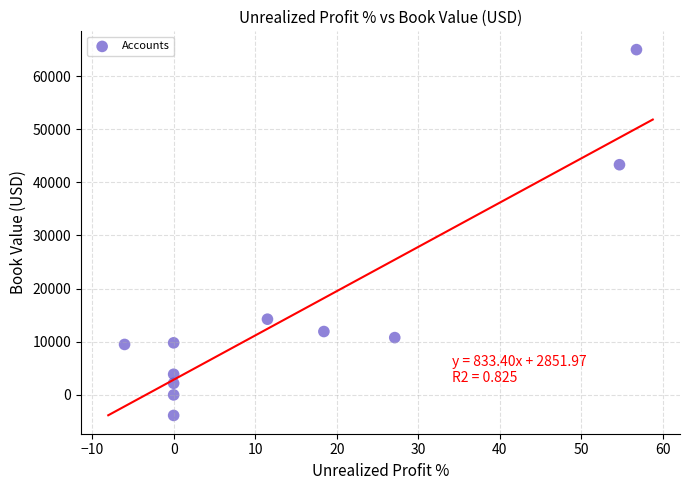

What is the average Y value?

15160.2